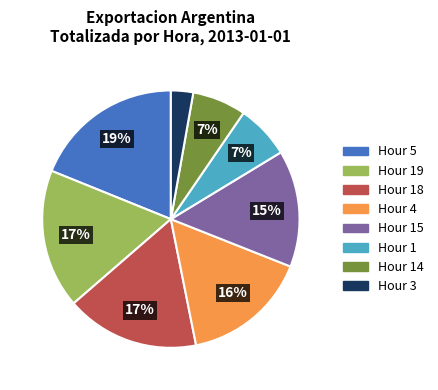

Which slice is the largest?

Hour 5